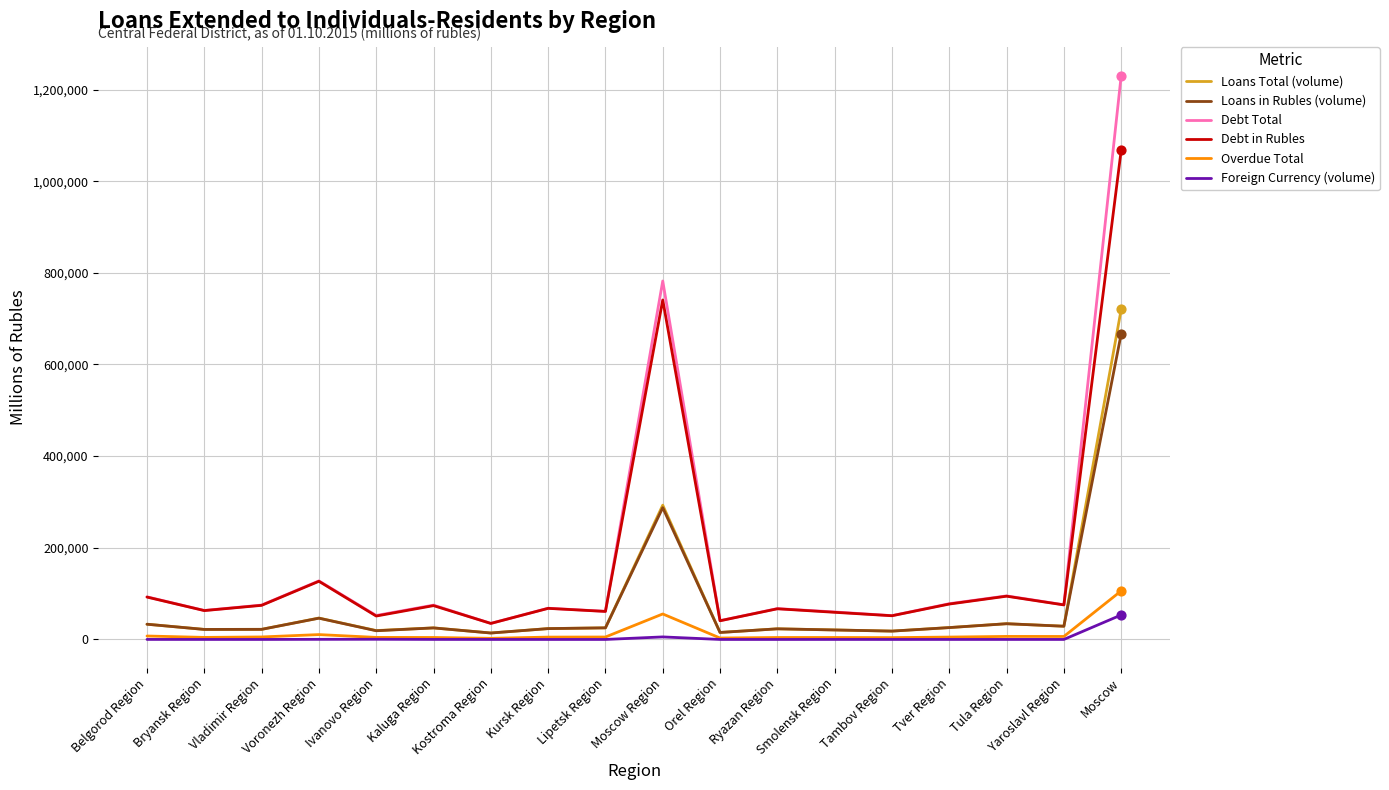

What are all the series names shown in the legend?

Loans Total (volume), Loans in Rubles (volume), Debt Total, Debt in Rubles, Overdue Total, Foreign Currency (volume)